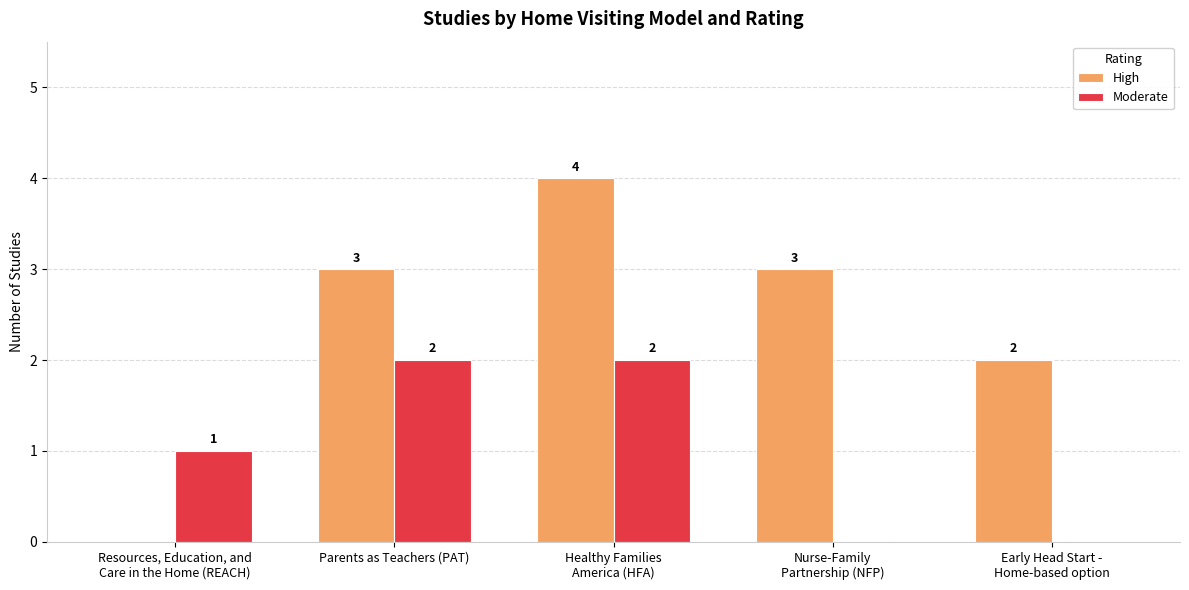

The value of High at Nurse-Family
Partnership (NFP) is 2. True or false?

False